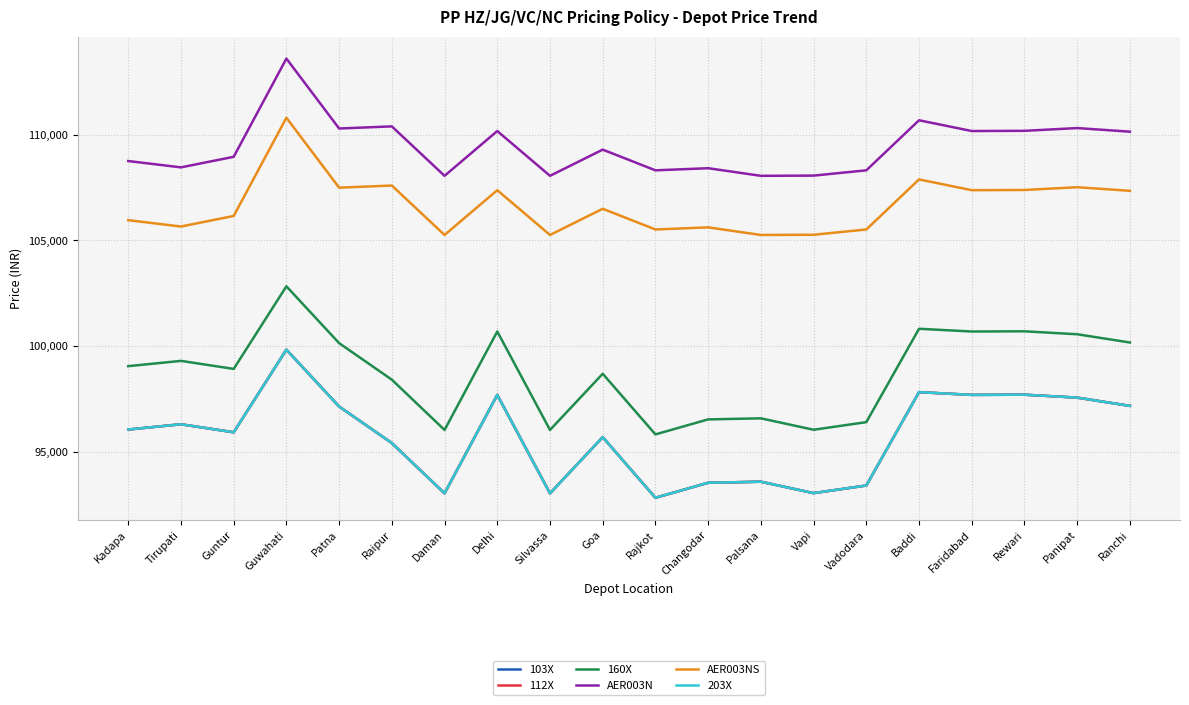

Does the chart display data point markers on the line(s)?

No